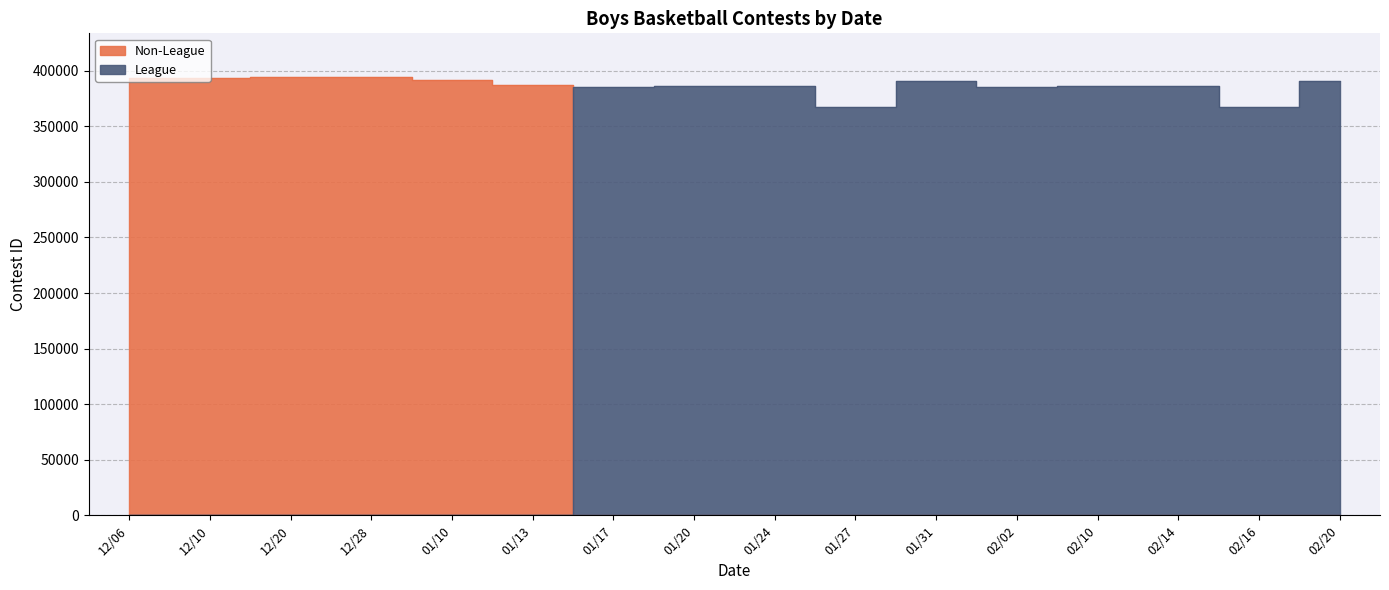

Between 12/06 and 01/17, which series saw the biggest shift?

Non-League